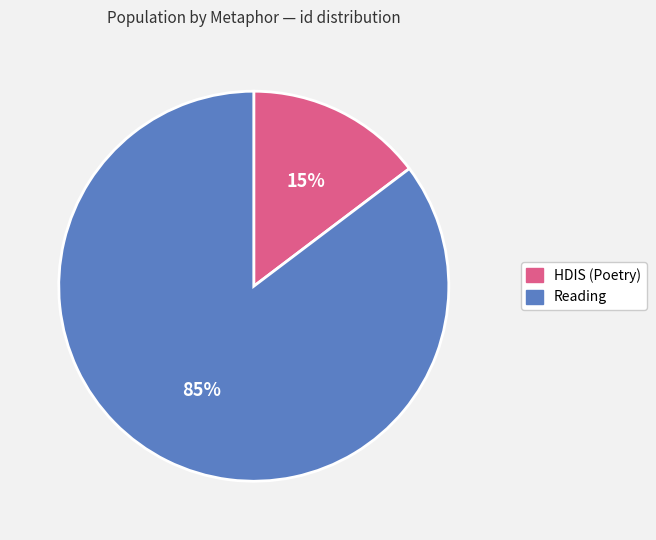

Rank the categories by value from lowest to highest.

HDIS (Poetry), Reading